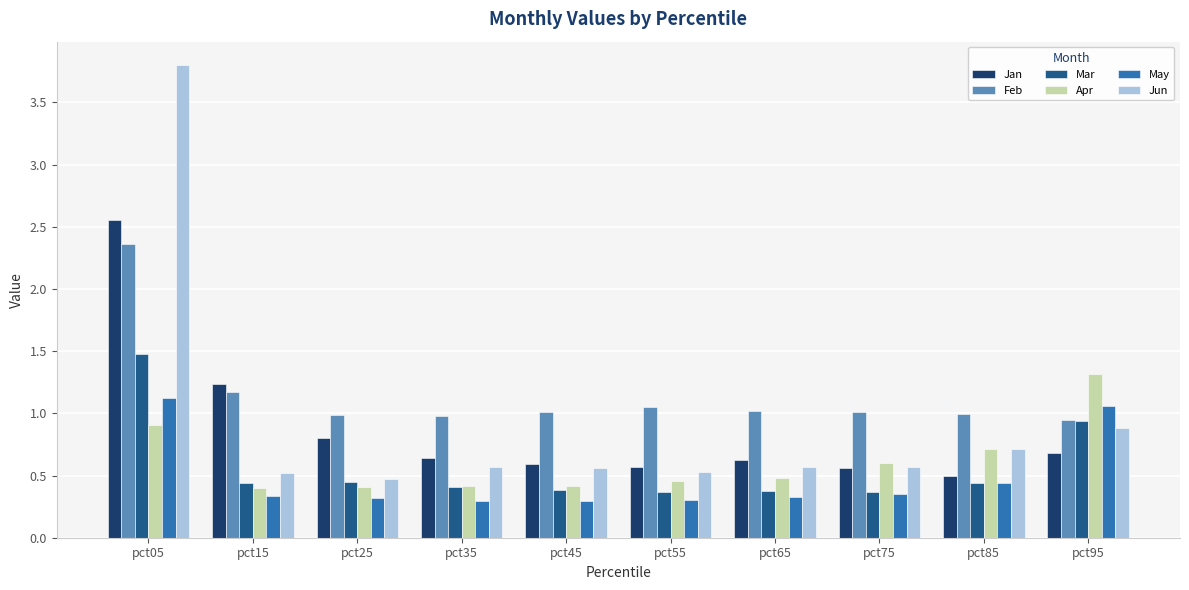

What is the difference between the highest and lowest values at pct35?

0.7